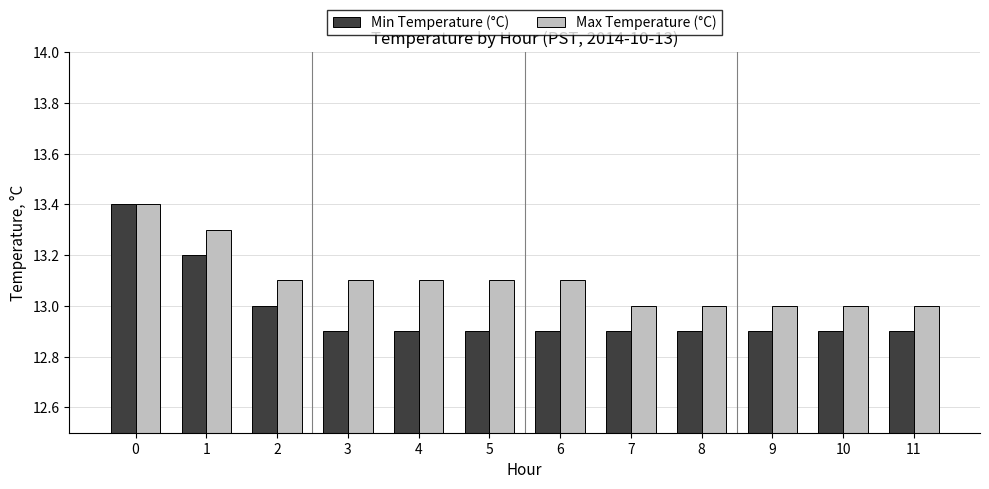

What is the sum of the Max Temperature (°C) values at 4 and 7?

26.1